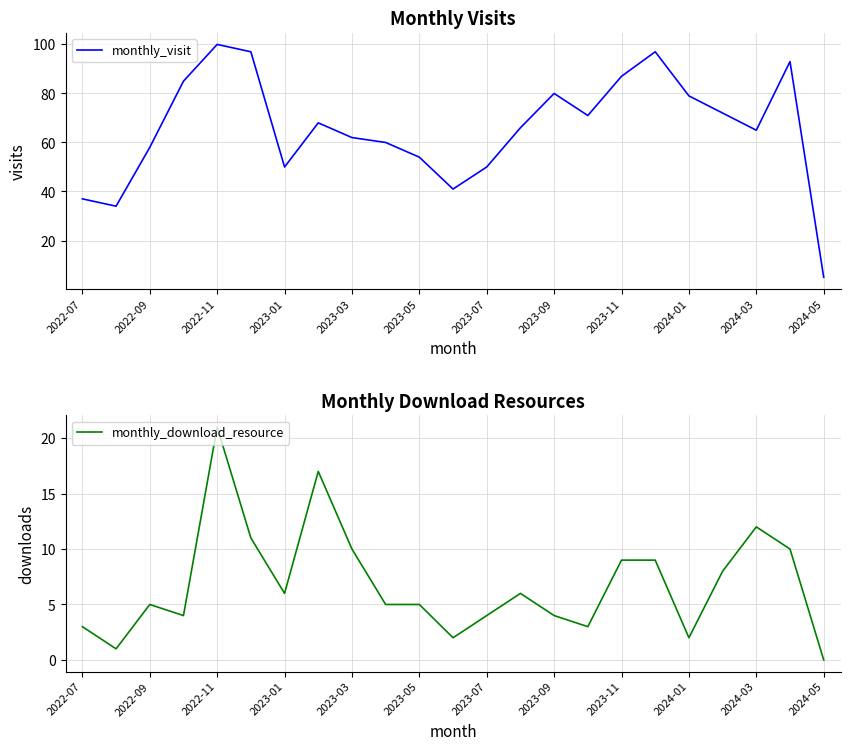

The monthly_visit series shows 65 at 2024-03. True or false?

True